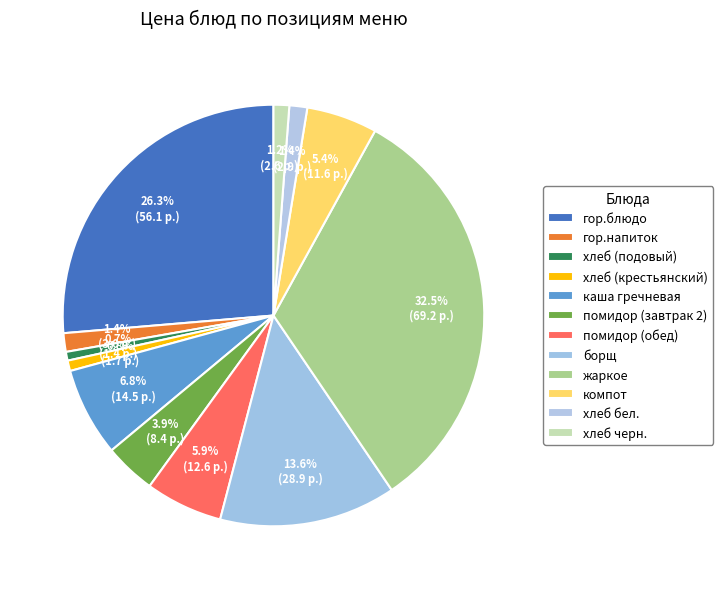

How many slices are in this pie chart?

12